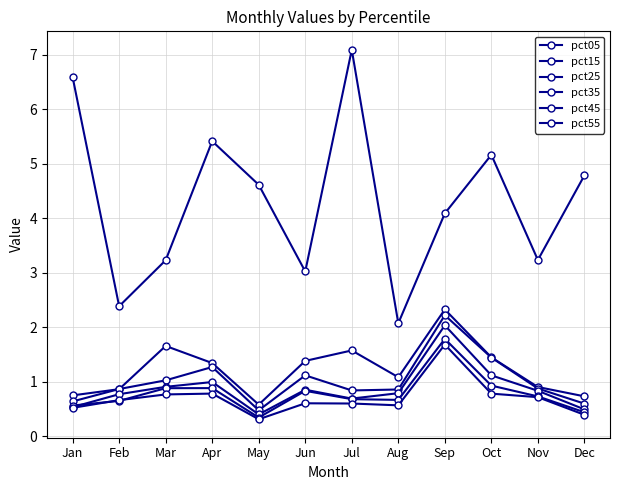

True or false: pct45 and pct25 cross at least once.

False